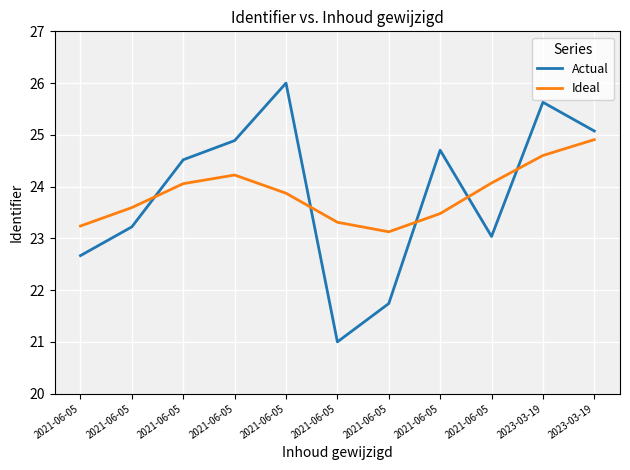

Which series has the largest total across all categories?

Actual